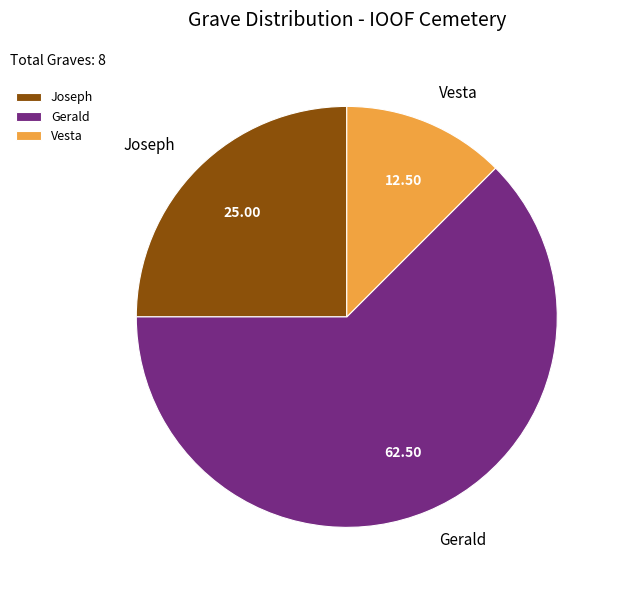

Which category accounts for the majority?

Gerald